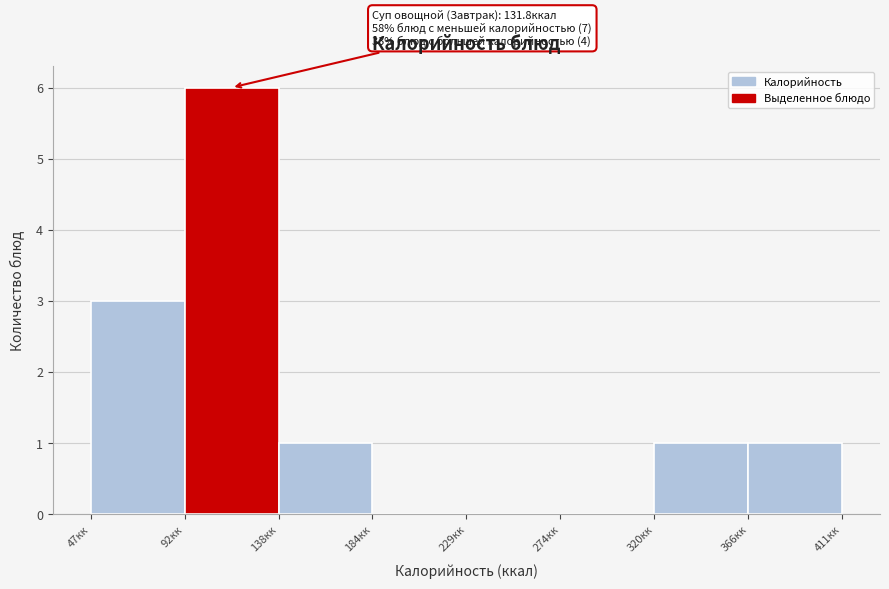

Over which range of the x-axis is the bar tallest?

92.5 to 138.0